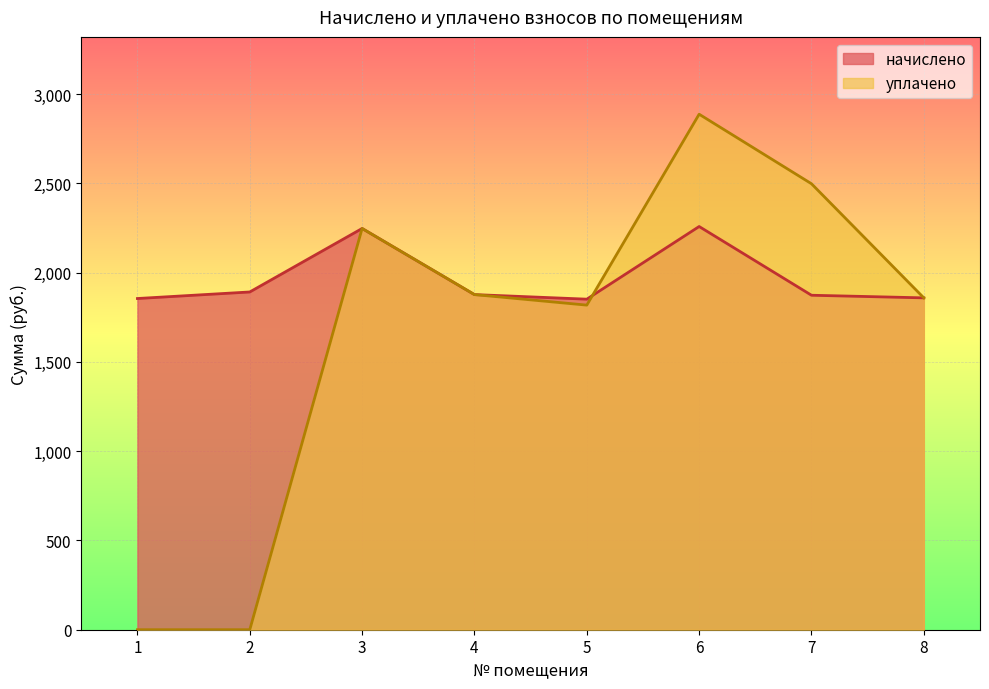

Reading right to left, extract all data points from this chart.

начислено: 8=1858.7	7=1873.3	6=2258.2	5=1851.3	4=1877.0	3=2247.3	2=1891.7	1=1855.0
уплачено: 8=1858.7	7=2497.8	6=2887.2	5=1818.0	4=1877.0	3=2247.3	2=0.0	1=0.0